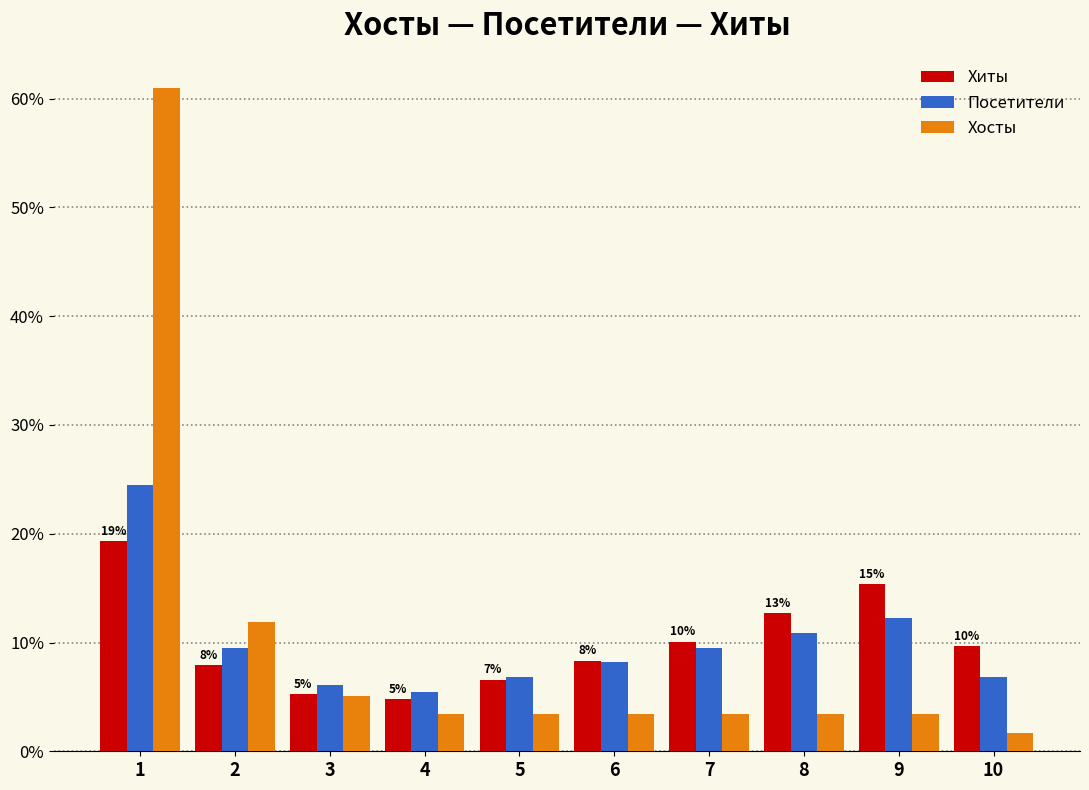

What are all the series names shown in the legend?

Хиты, Посетители, Хосты